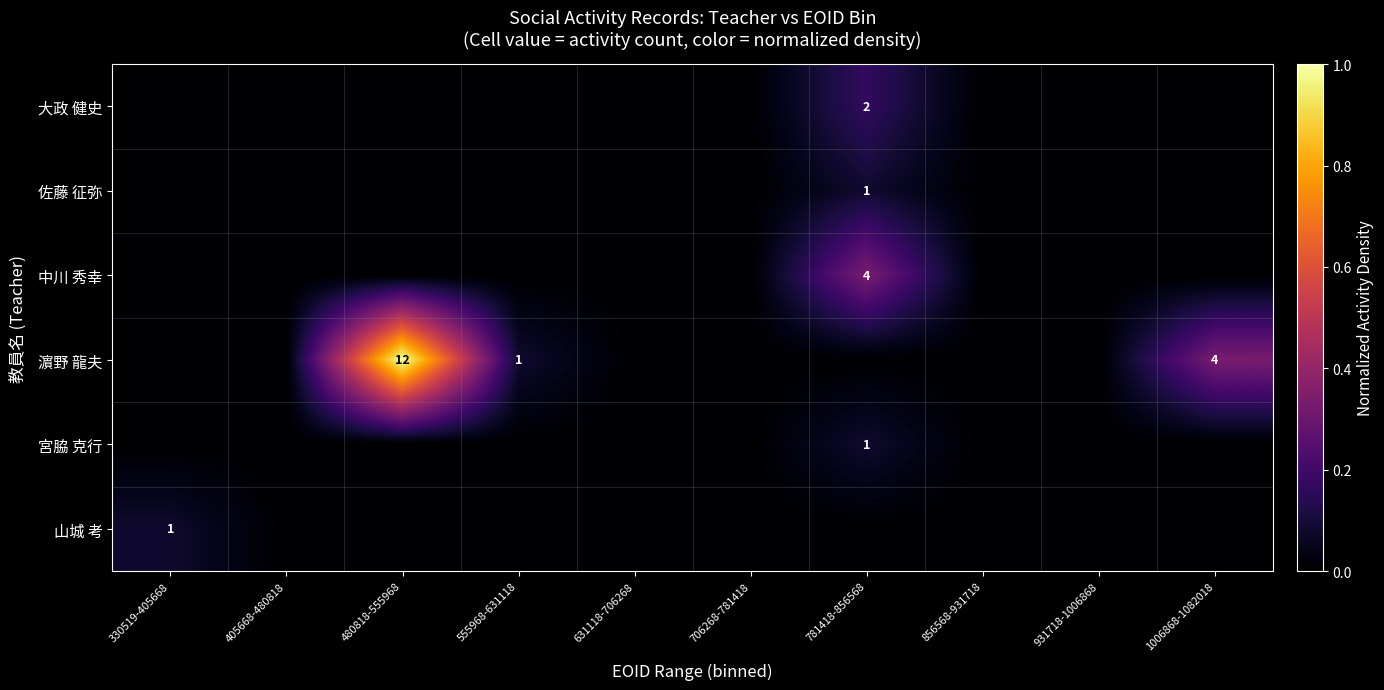

The value of 中川 秀幸 at 781418-856568 is 4. True or false?

True